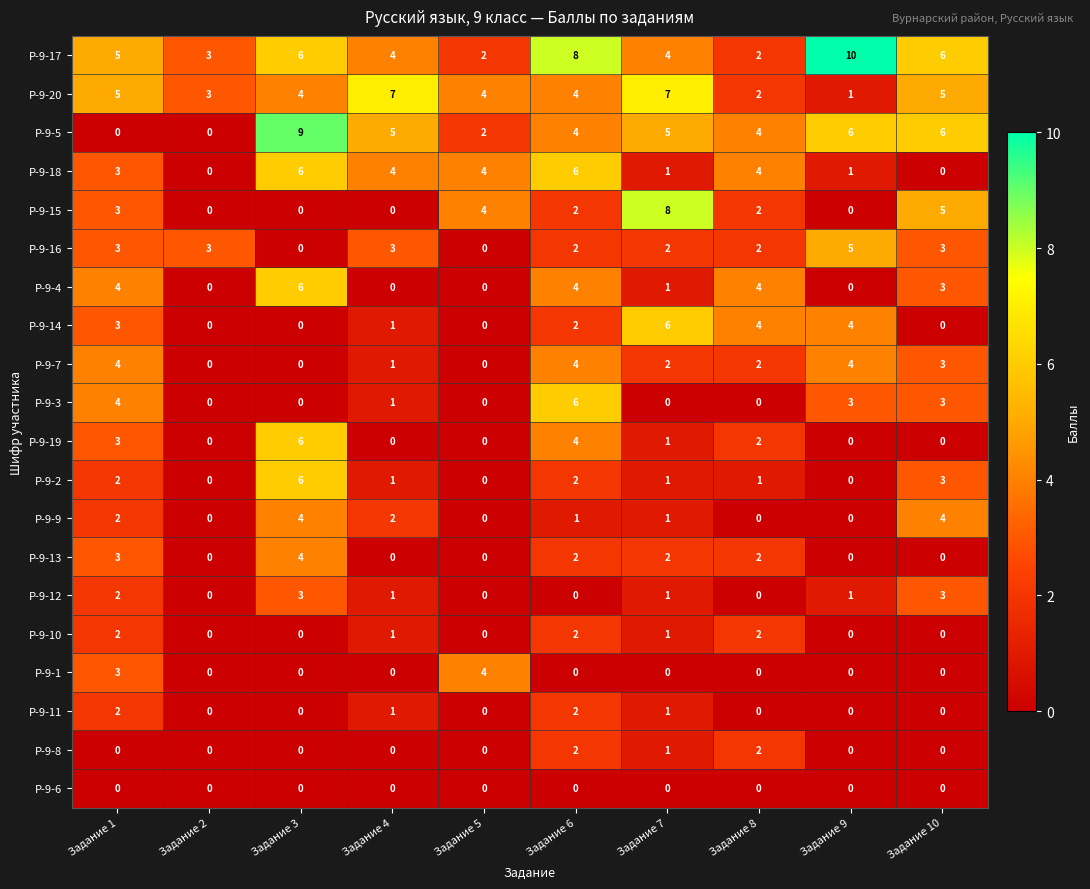

Count the number of categories in the chart.

10